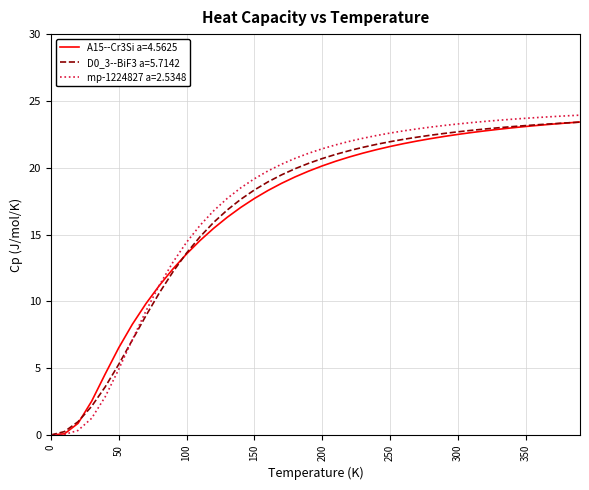

Which series has the widest spread of values?

mp-1224827 a=2.5348